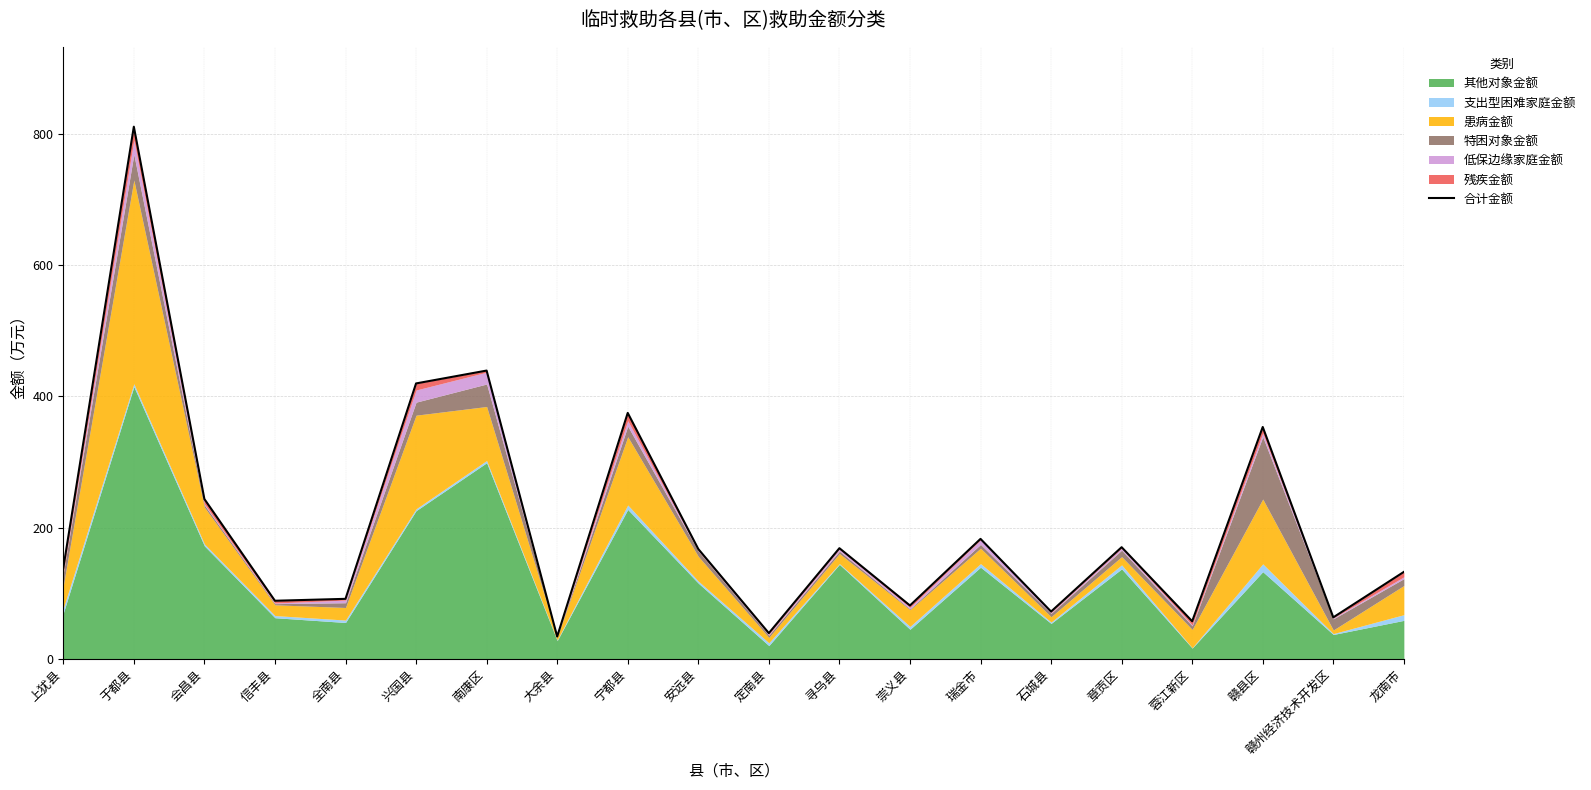

What is the change in value from 兴国县 to 赣州经济技术开发区?

-356.3